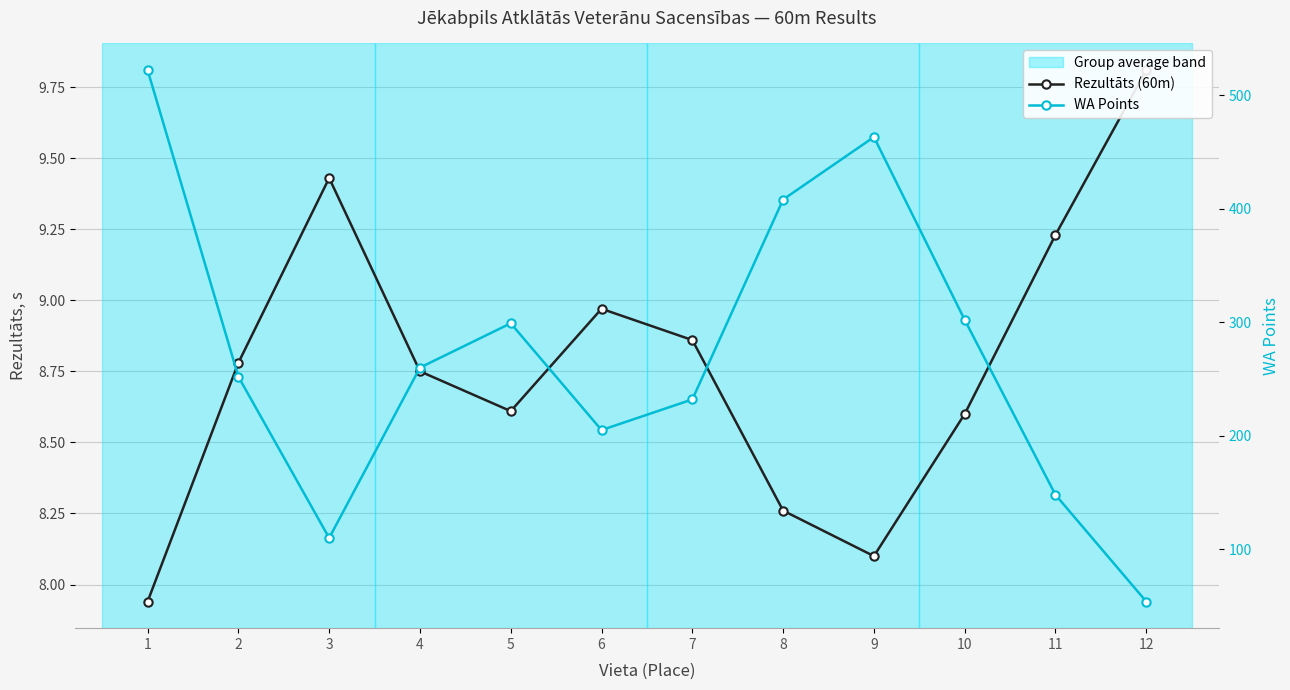

Which series has the largest total across all categories?

WA Points